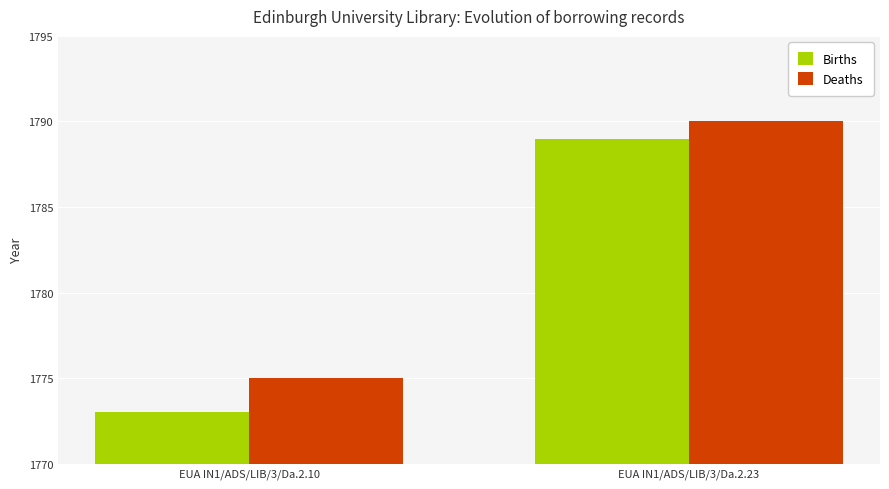

What is the highest value of the Births series?

1789